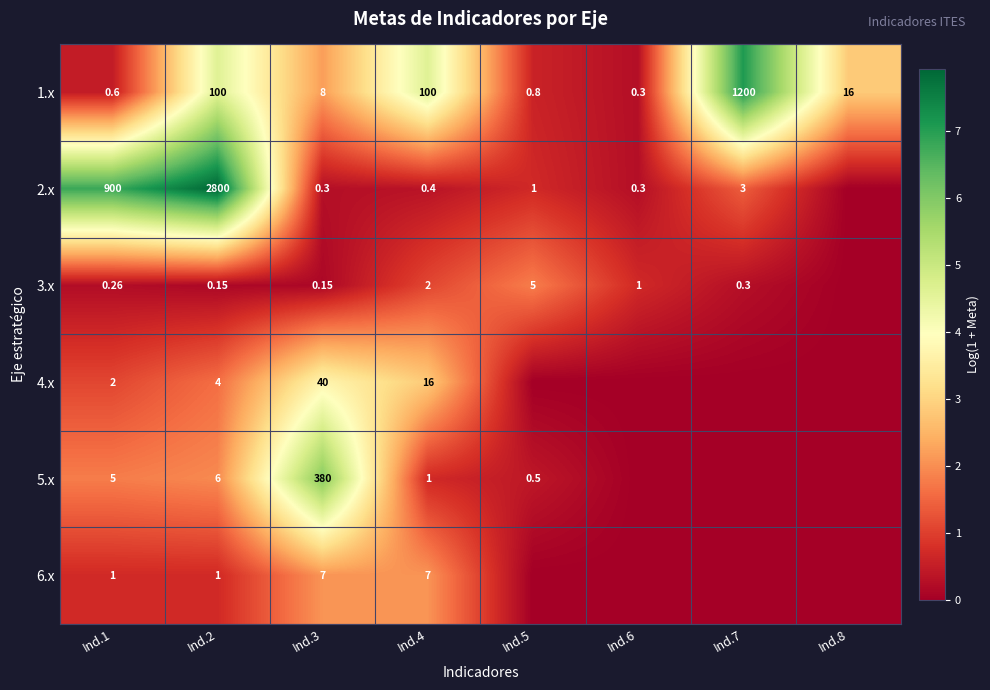

Rank the series at Ind.7 from highest to lowest value.

1.x, 2.x, 3.x, 4.x, 5.x, 6.x